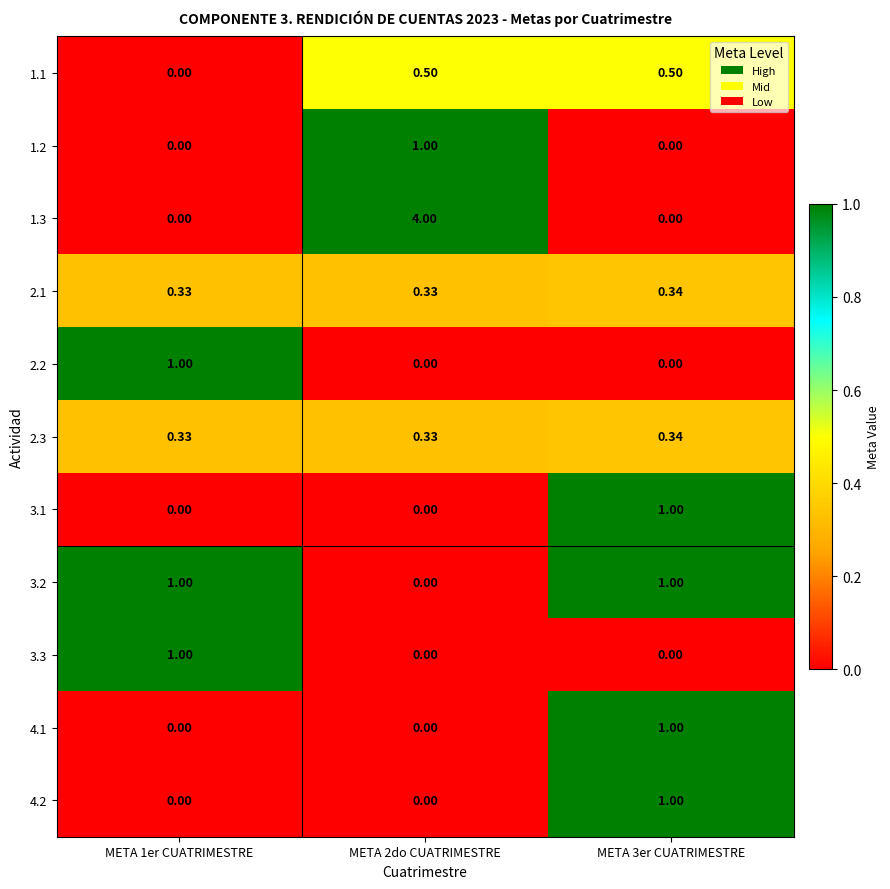

Reading left to right, extract all data points from this chart.

1.1: META 1er CUATRIMESTRE=0.0	META 2do CUATRIMESTRE=0.5	META 3er CUATRIMESTRE=0.5
1.2: META 1er CUATRIMESTRE=0.0	META 2do CUATRIMESTRE=1.0	META 3er CUATRIMESTRE=0.0
1.3: META 1er CUATRIMESTRE=0.0	META 2do CUATRIMESTRE=4.0	META 3er CUATRIMESTRE=0.0
2.1: META 1er CUATRIMESTRE=0.3	META 2do CUATRIMESTRE=0.3	META 3er CUATRIMESTRE=0.3
2.2: META 1er CUATRIMESTRE=1.0	META 2do CUATRIMESTRE=0.0	META 3er CUATRIMESTRE=0.0
2.3: META 1er CUATRIMESTRE=0.3	META 2do CUATRIMESTRE=0.3	META 3er CUATRIMESTRE=0.3
3.1: META 1er CUATRIMESTRE=0.0	META 2do CUATRIMESTRE=0.0	META 3er CUATRIMESTRE=1.0
3.2: META 1er CUATRIMESTRE=1.0	META 2do CUATRIMESTRE=0.0	META 3er CUATRIMESTRE=1.0
3.3: META 1er CUATRIMESTRE=1.0	META 2do CUATRIMESTRE=0.0	META 3er CUATRIMESTRE=0.0
4.1: META 1er CUATRIMESTRE=0.0	META 2do CUATRIMESTRE=0.0	META 3er CUATRIMESTRE=1.0
4.2: META 1er CUATRIMESTRE=0.0	META 2do CUATRIMESTRE=0.0	META 3er CUATRIMESTRE=1.0